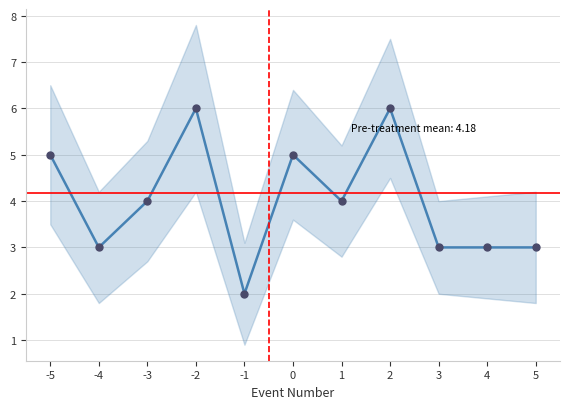

Rank the categories by value from lowest to highest.

-1, -4, 3, 4, 5, -3, 1, -5, 0, -2, 2